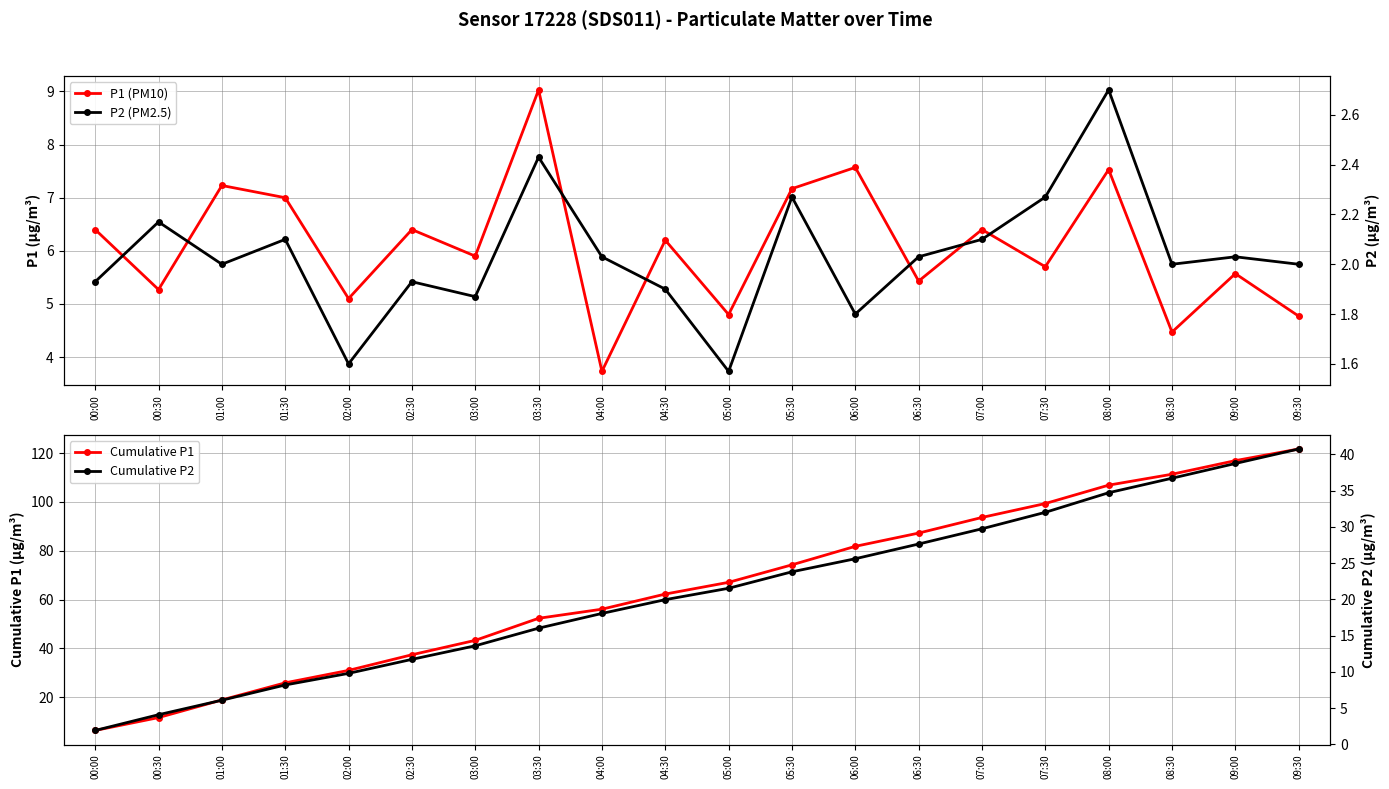

The Cumulative P2 series shows 7.1 at 00:30. True or false?

False